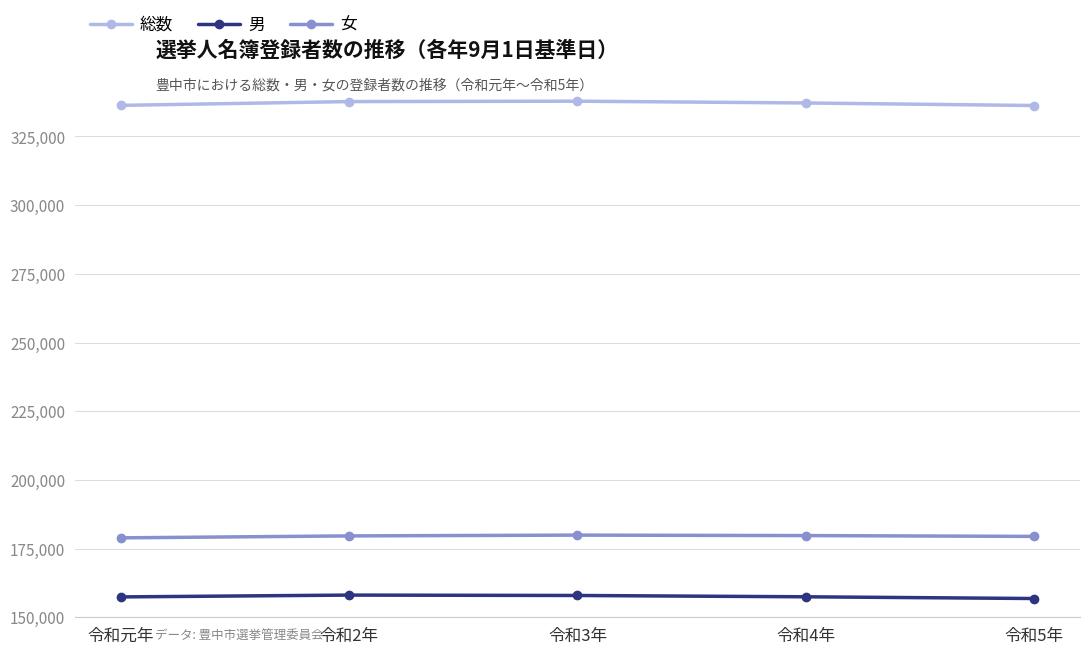

How many categories are shown in the chart?

5